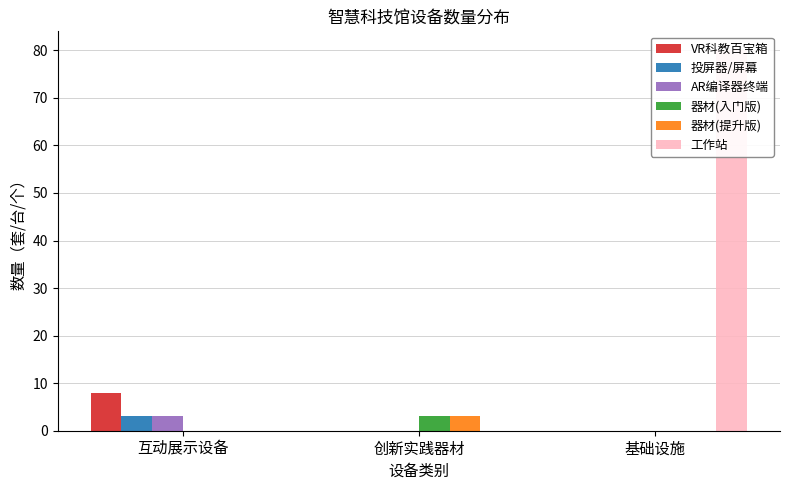

The value of 器材(提升版) at 基础设施 is -1. True or false?

False